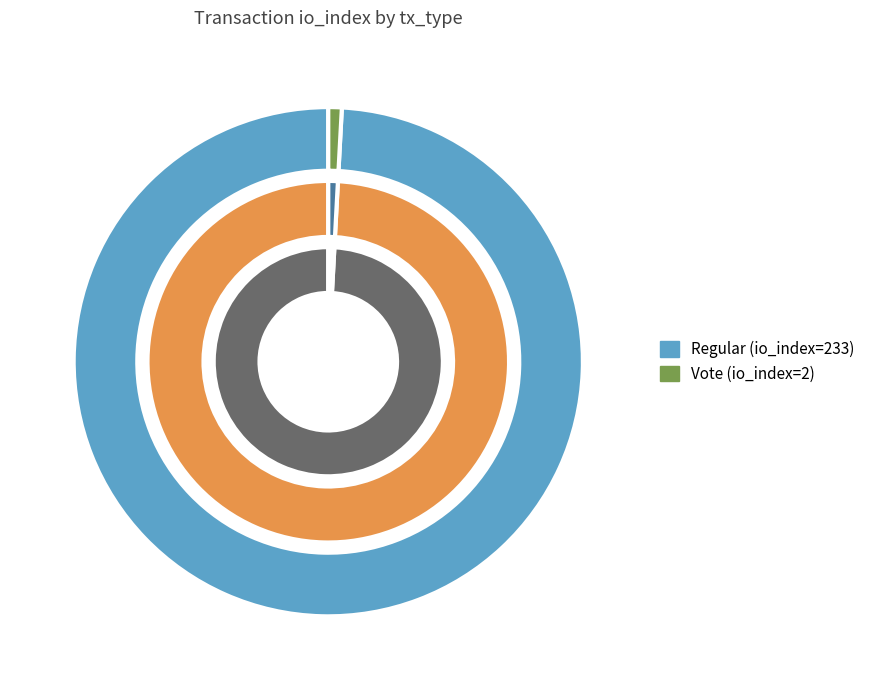

True or false: Vote accounts for 11% of the total.

False